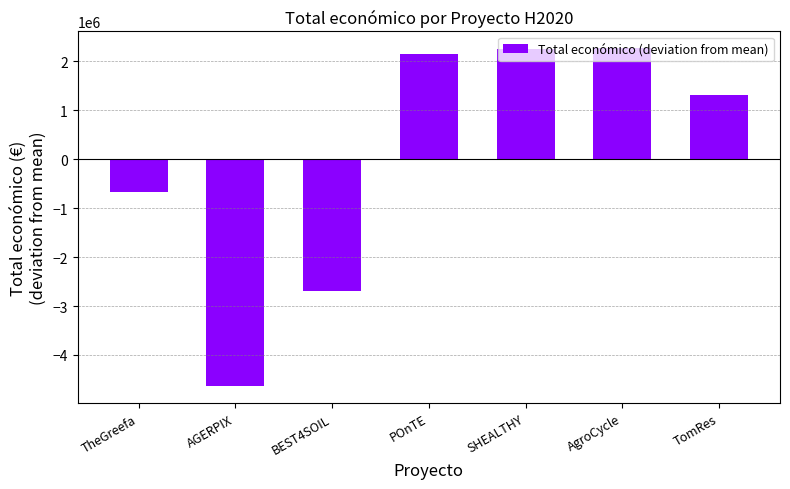

What is the minimum value shown in the chart?

-4641394.7